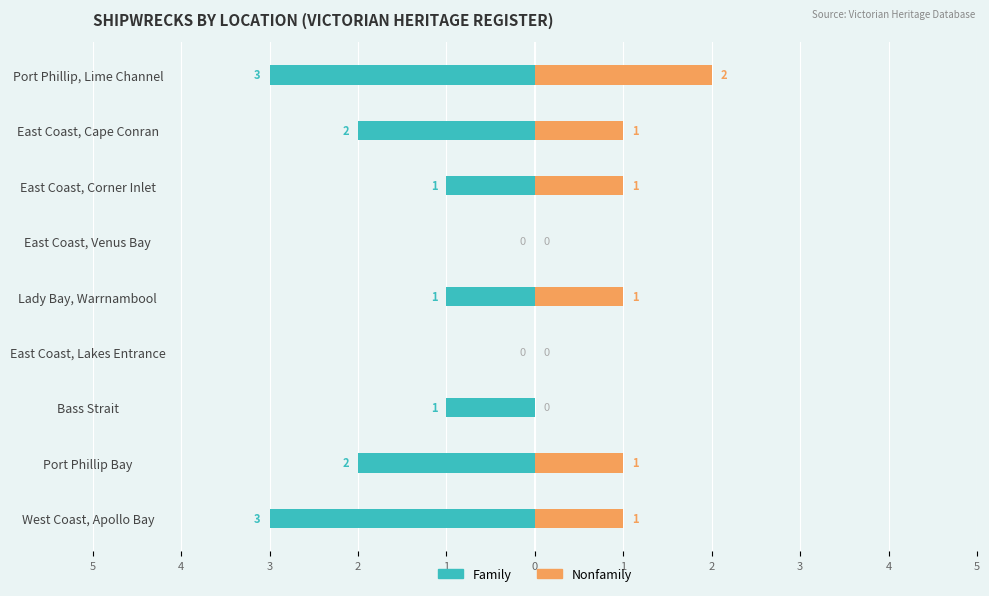

How many distinct data groups are displayed?

2